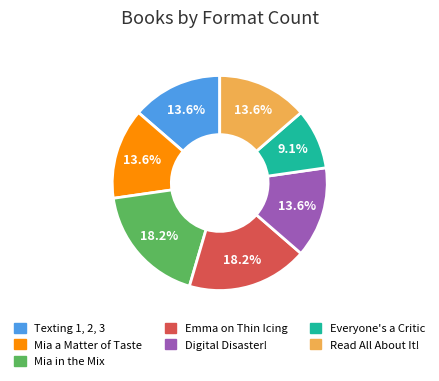

The Emma on Thin Icing slice represents 18% of the pie. True or false?

True